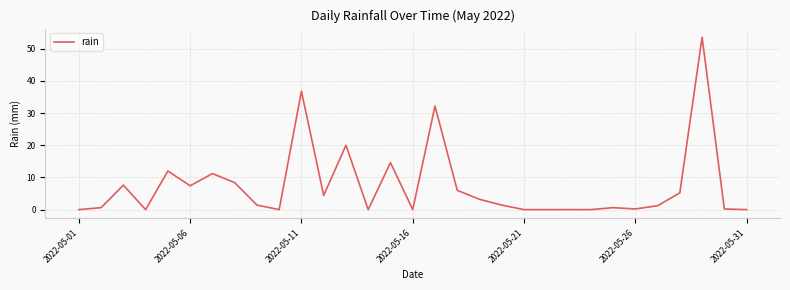

What is the greatest value displayed?

53.6